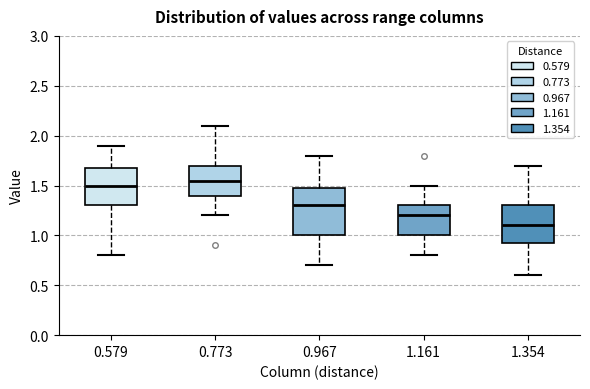

Which box's median line is the highest?

0.773